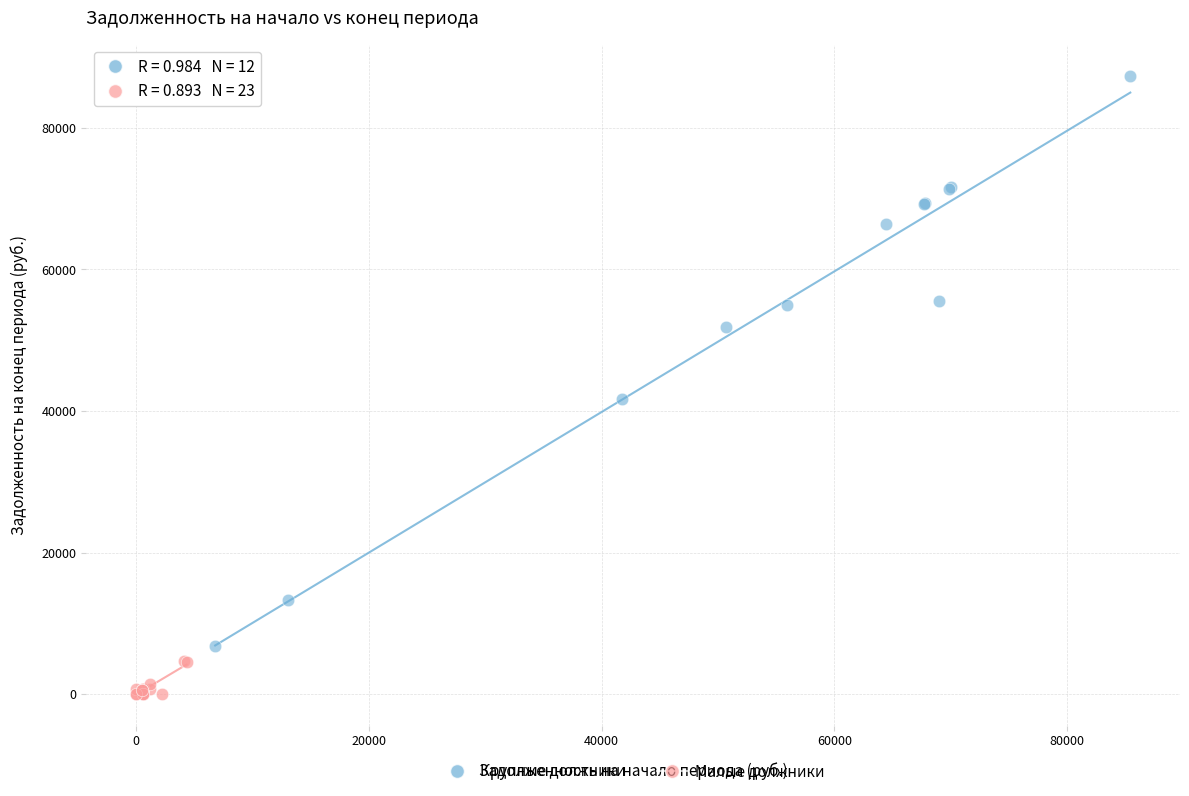

Which series reaches the maximum Y coordinate?

Крупные должники